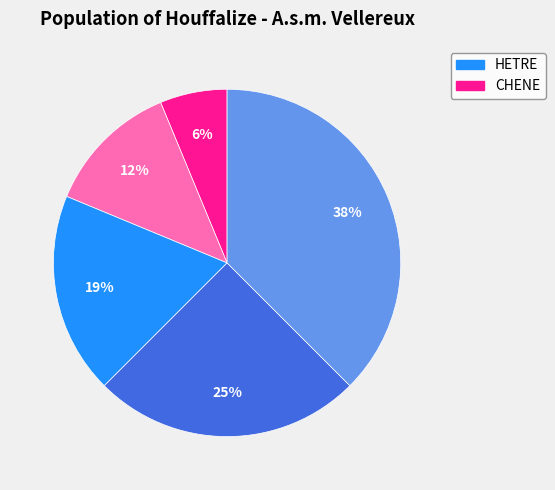

How many segments does this pie chart have?

5